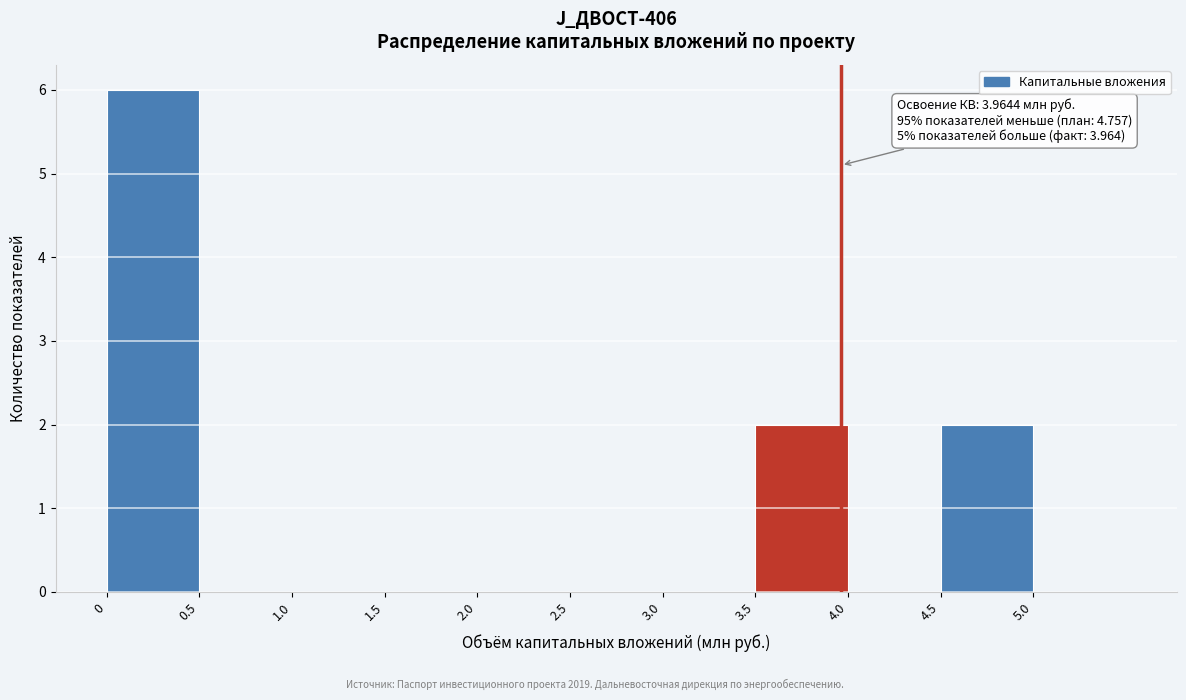

Which range on the x-axis has the tallest bar?

0.0 to 0.5